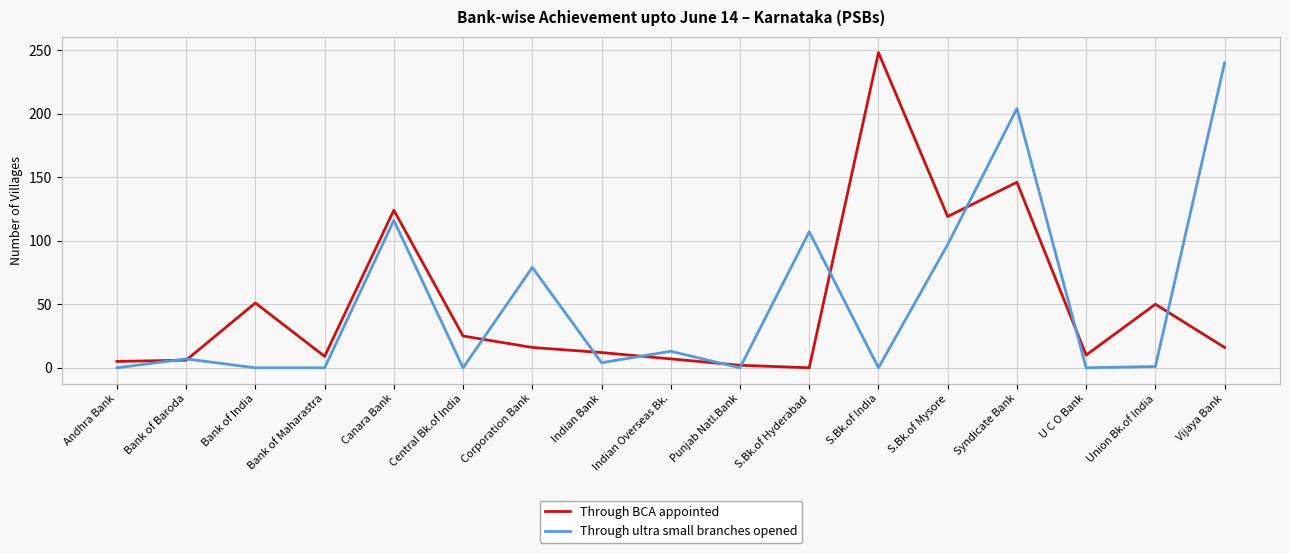

What is the difference between the maximum and minimum values in the Through ultra small branches opened series?

240